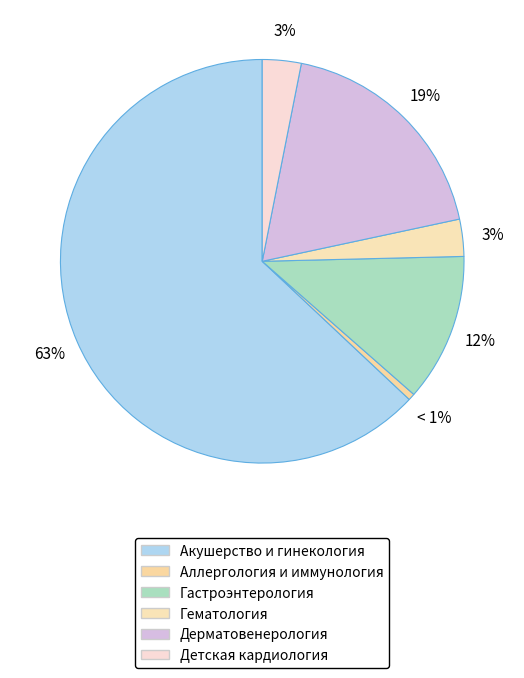

Which slice is the smallest?

Аллергология и иммунология